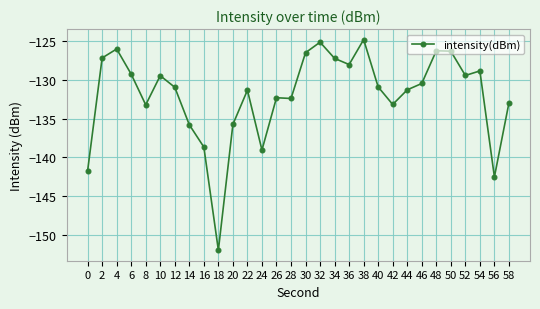

What is the change in value from 42 to 58?

+0.2